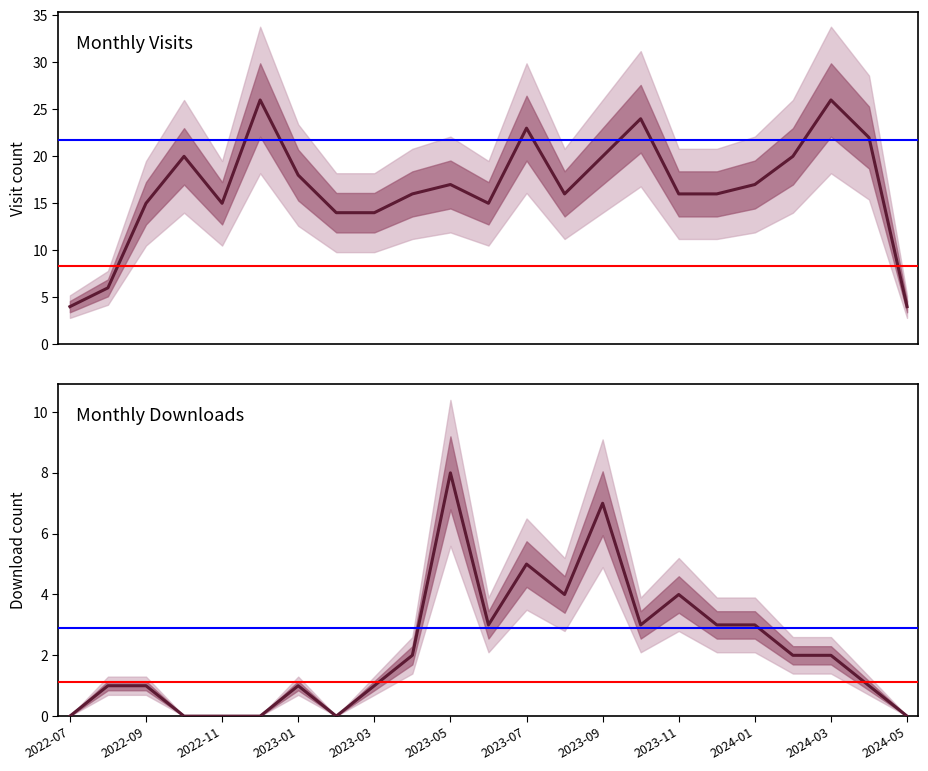

Between 2023-07 and 2024-03, which series saw the biggest shift?

monthly_visit